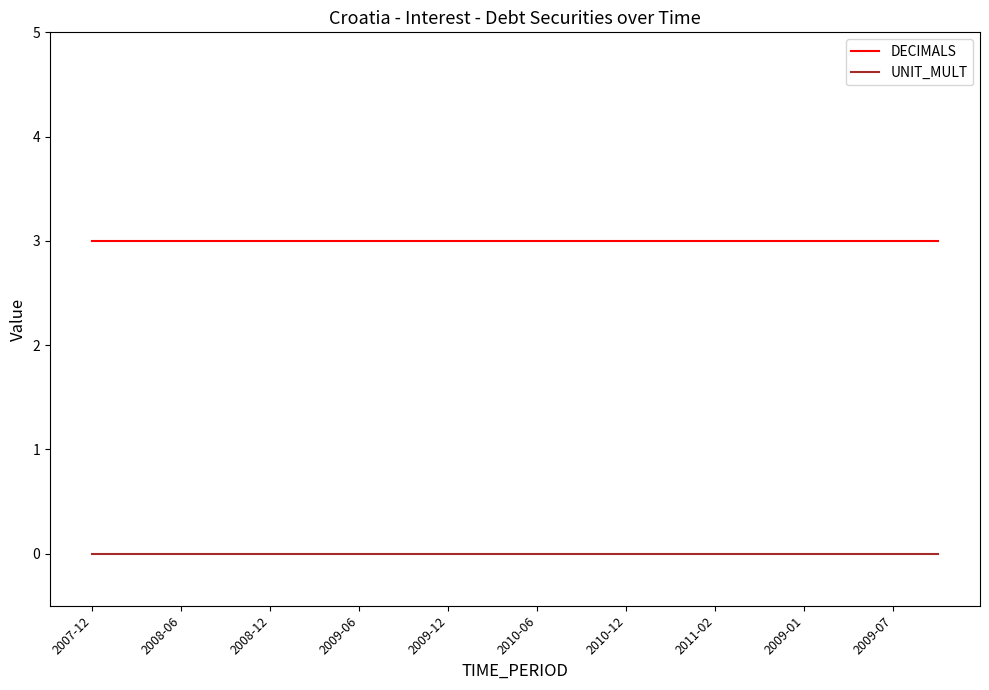

At how many categories does at least one series exceed 0?

20